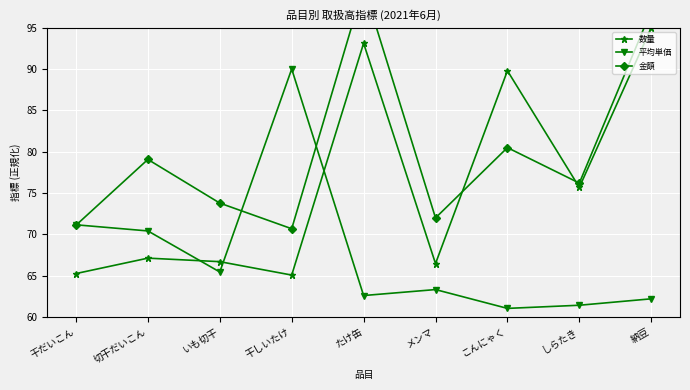

Reading right to left, what are all the values shown in this chart?

数量: 納豆=95.0	しらたき=75.7	こんにゃく=89.8	メンマ=66.4	たけ缶=93.1	干しいたけ=65.1	いも切干=66.7	切干だいこん=67.1	干だいこん=65.2
平均単価: 納豆=62.2	しらたき=61.4	こんにゃく=61.0	メンマ=63.3	たけ缶=62.6	干しいたけ=90.0	いも切干=65.4	切干だいこん=70.4	干だいこん=71.1
金額: 納豆=97.1	しらたき=76.2	こんにゃく=80.5	メンマ=72.0	たけ缶=100.0	干しいたけ=70.7	いも切干=73.8	切干だいこん=79.1	干だいこん=71.1